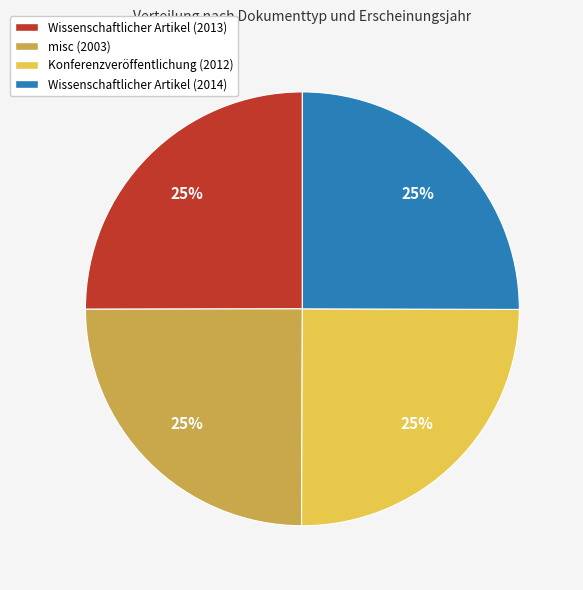

True or false: Konferenzveröffentlichung (2012) accounts for 25% of the total.

True